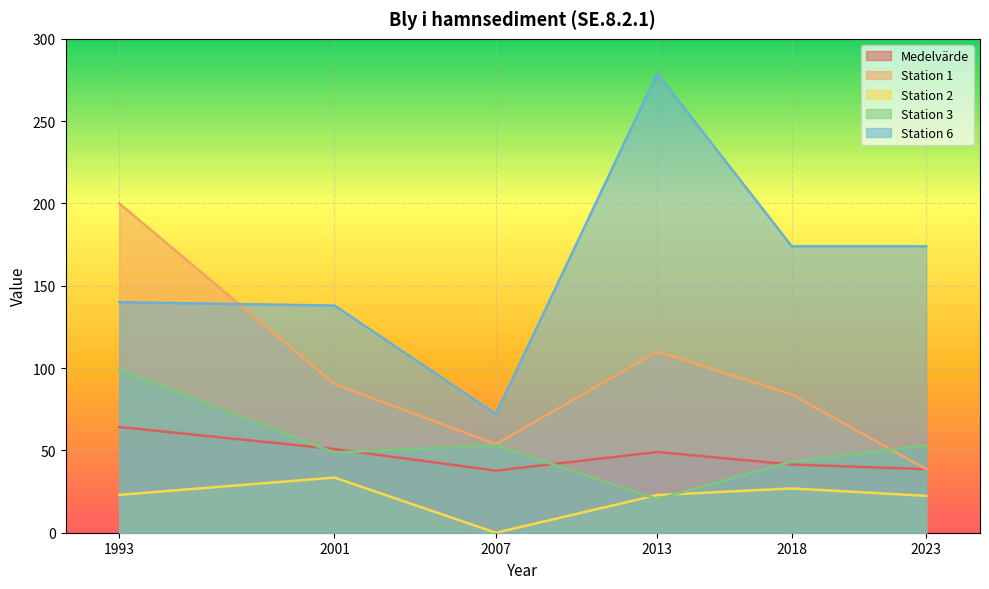

What is the spread (max minus min) of values at 2001?

104.5